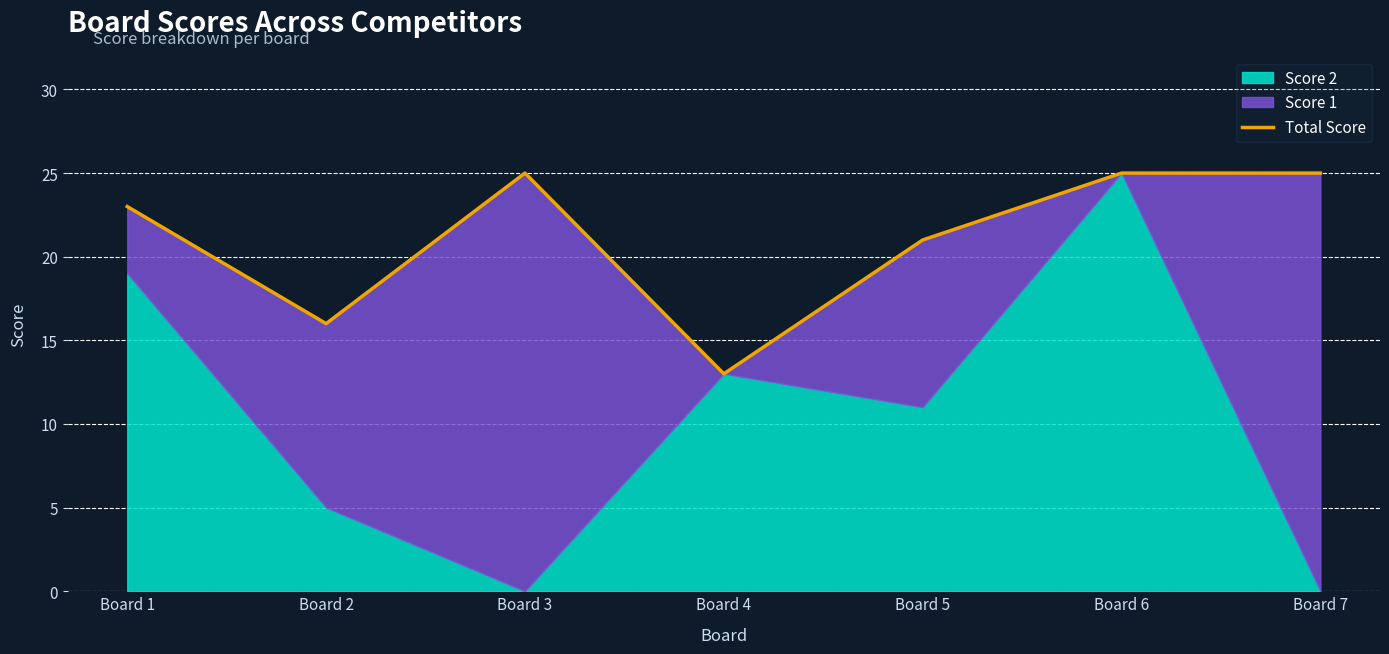

How many points are lower than both their immediate neighbors (excluding endpoints)?

2